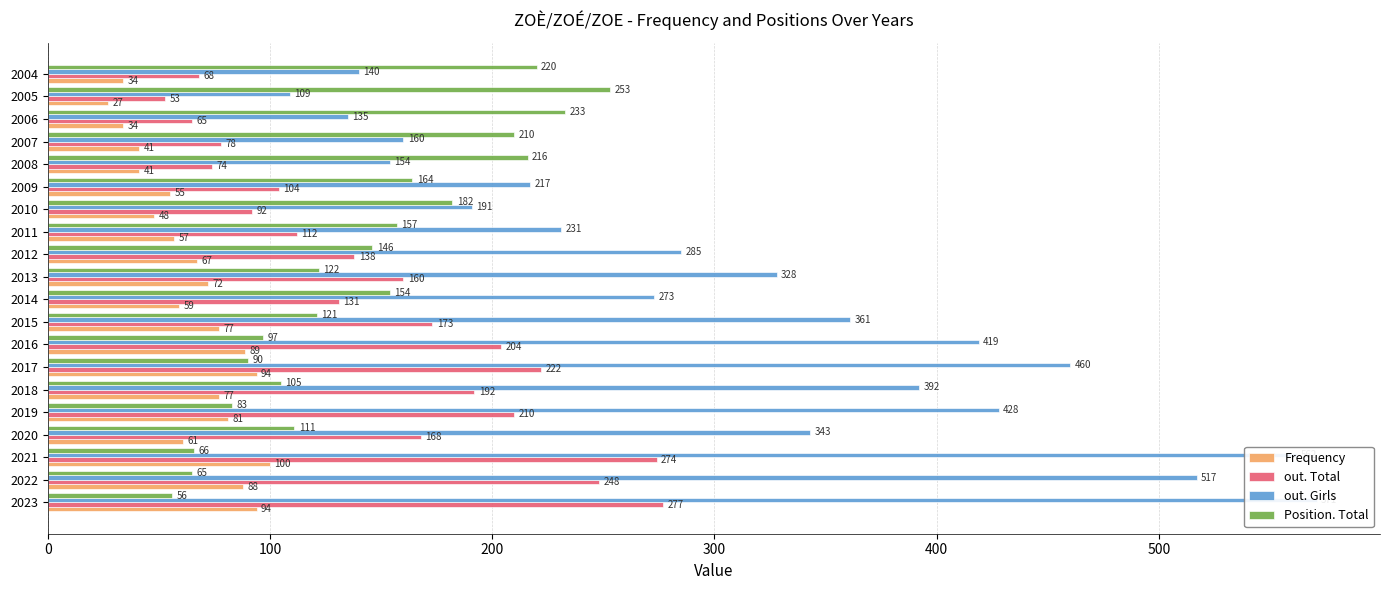

What position from the left is 18?

19